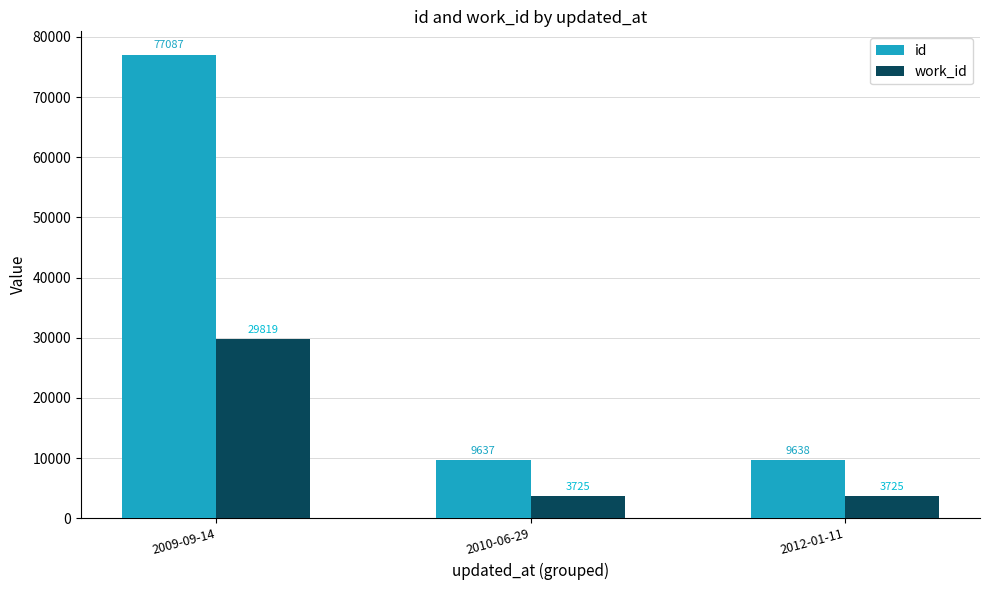

Which series has the largest range (max minus min)?

id